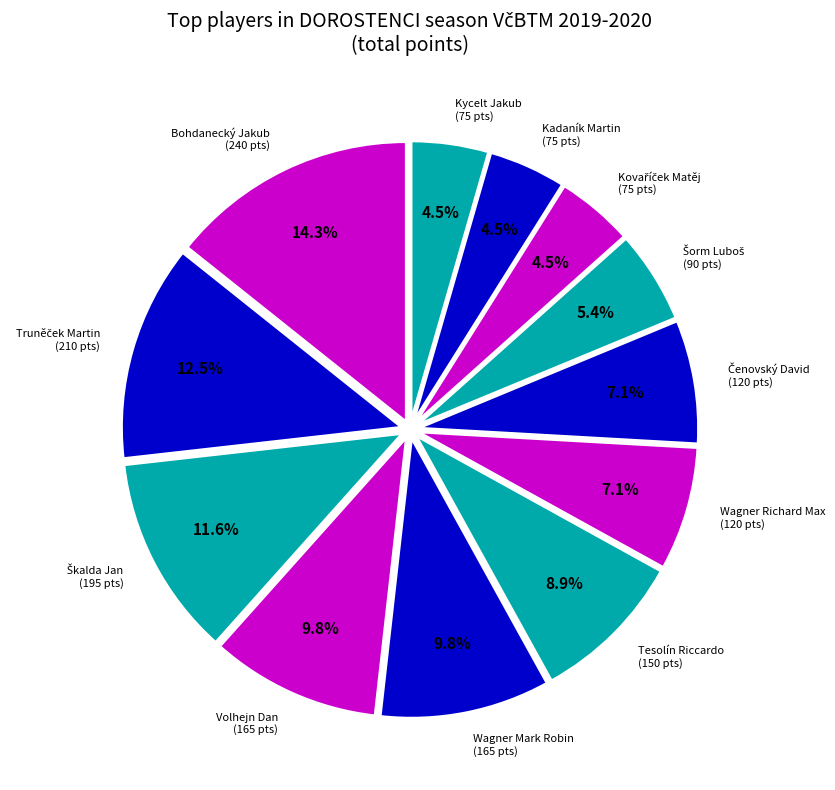

Which category has the biggest portion of the pie?

Bohdanecký Jakub